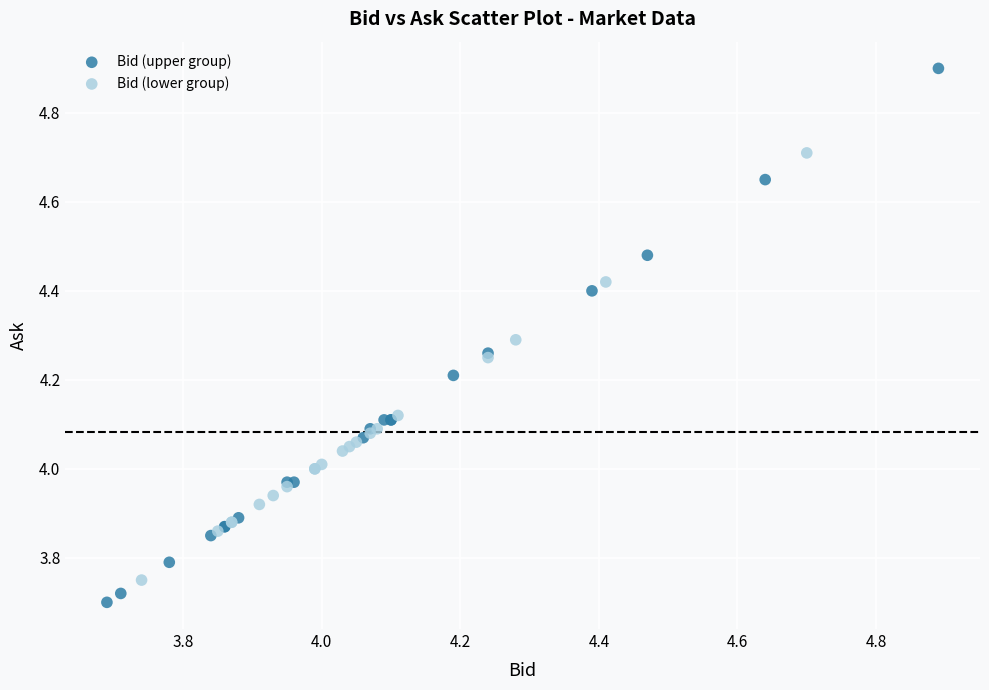

Which series contains the lowest Y value?

Bid (upper group)